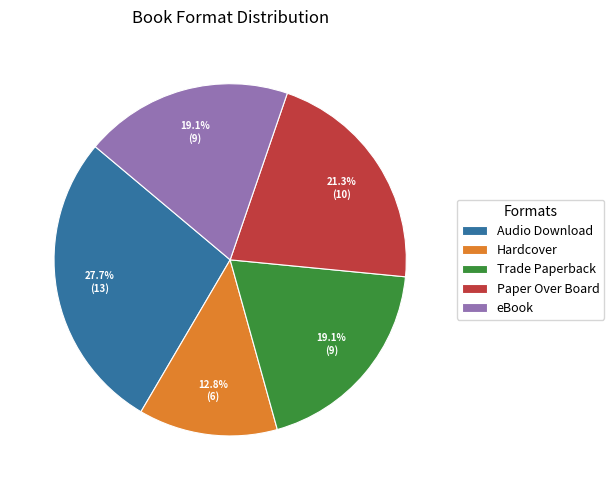

Approximately how many times larger is the value at eBook compared to Trade Paperback?

1.0